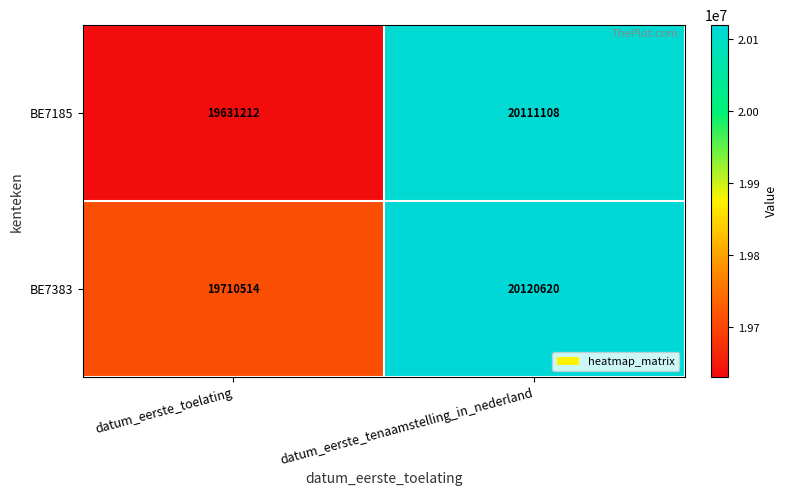

Reading left to right, what are all the values shown in this chart?

BE7185: 19631212	20111108
BE7383: 19710514	20120620